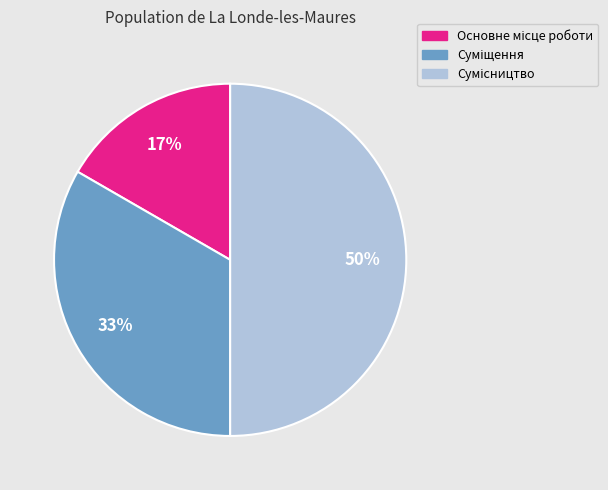

To the nearest percent, what is the average slice percentage?

33%